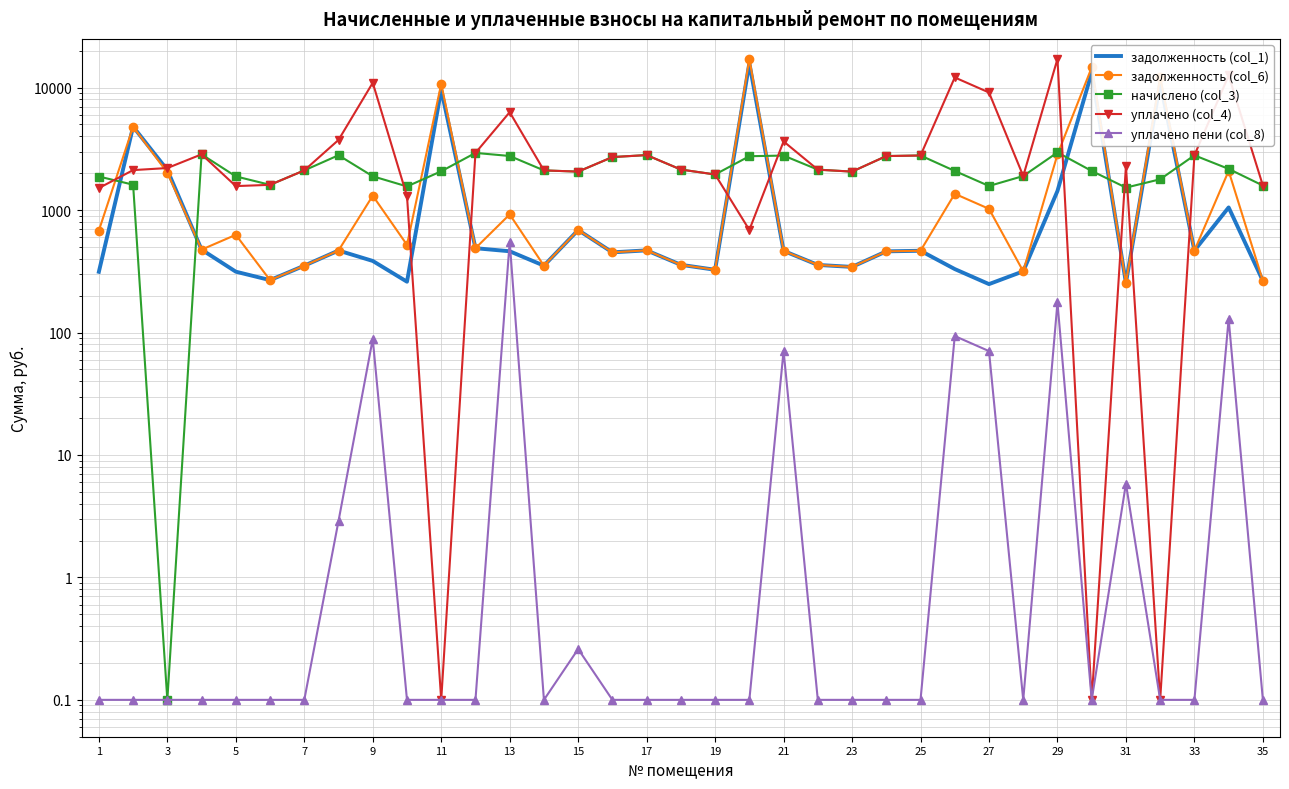

Is the value of уплачено пени (col_8) at 5 greater than the value of уплачено (col_4) at 31?

No